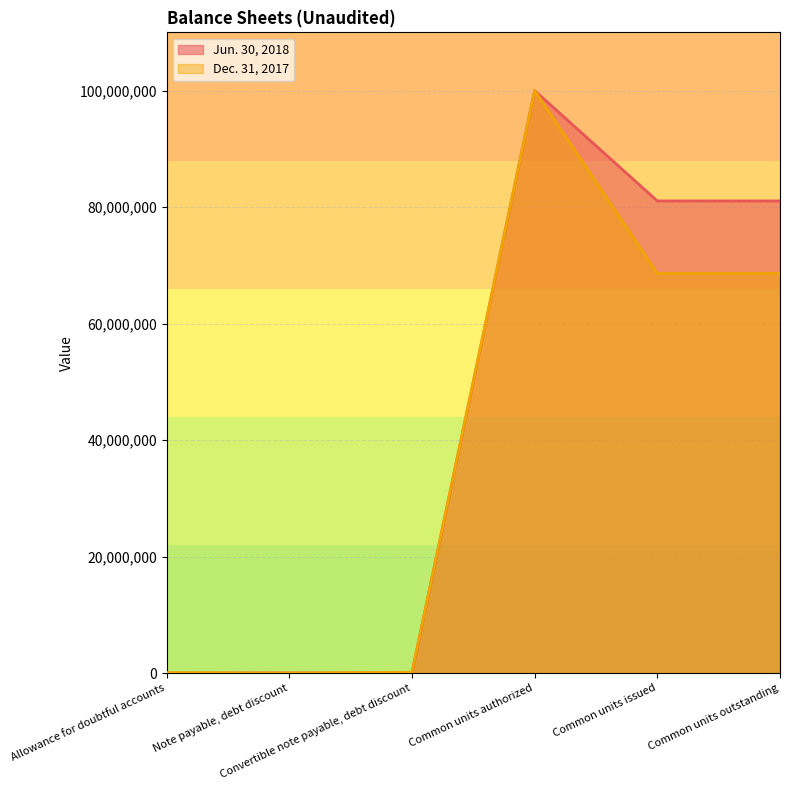

What is the sum of all Dec. 31, 2017 values?

237424586